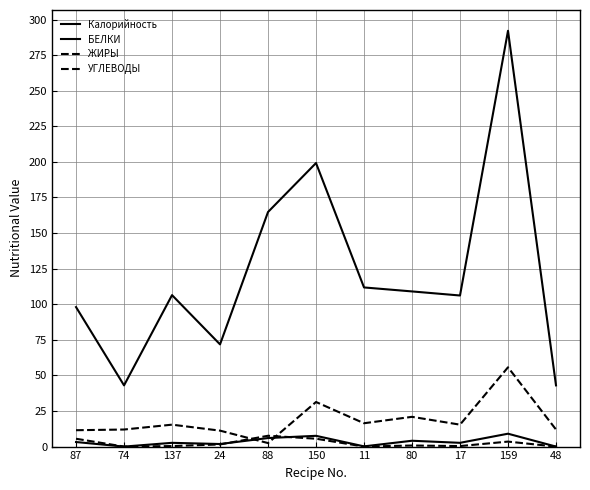

What is the label of the 10th point from the left?

159